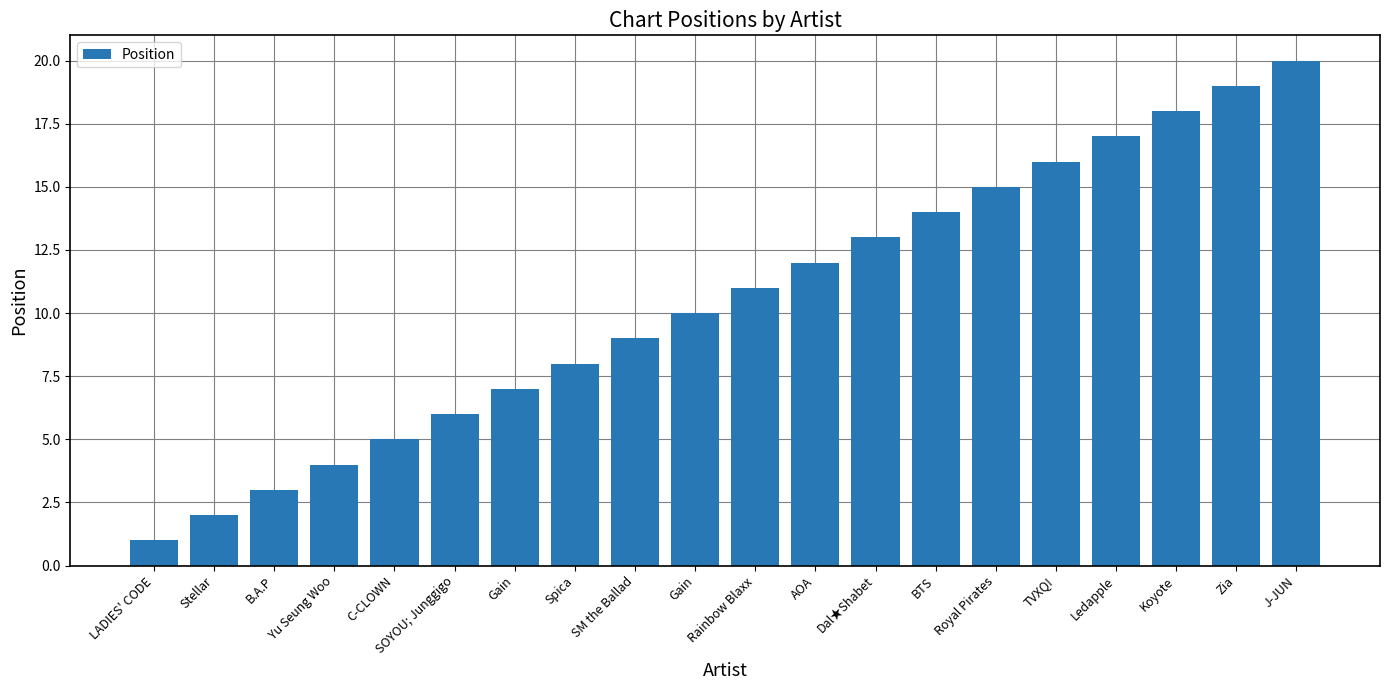

What is the change in value from Yu Seung Woo to J-JUN?

+16